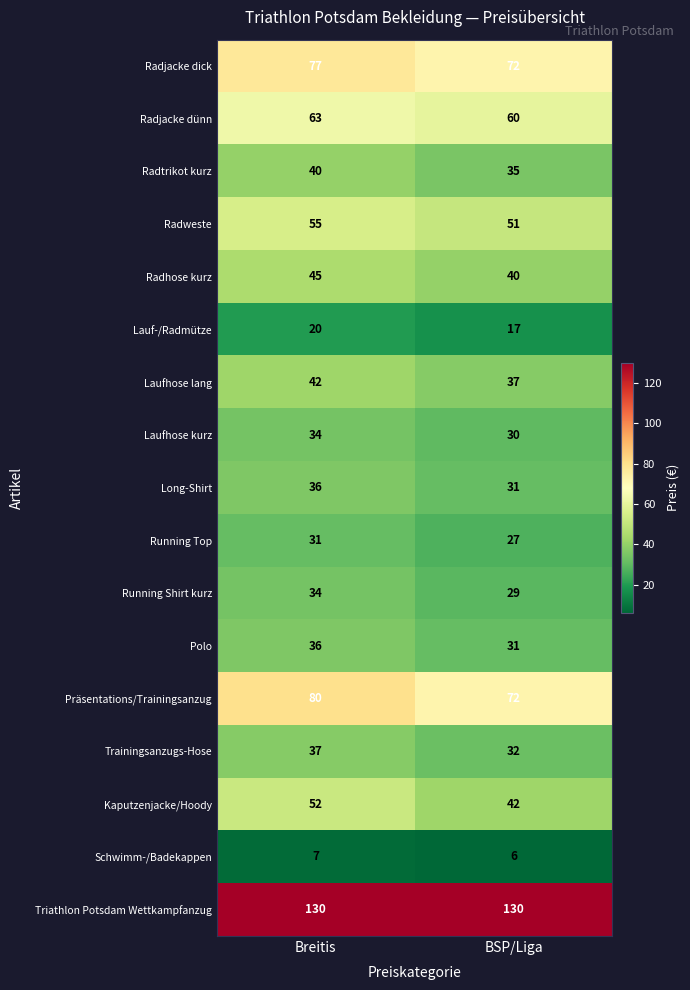

Which series has the largest range (max minus min)?

Kaputzenjacke/Hoody